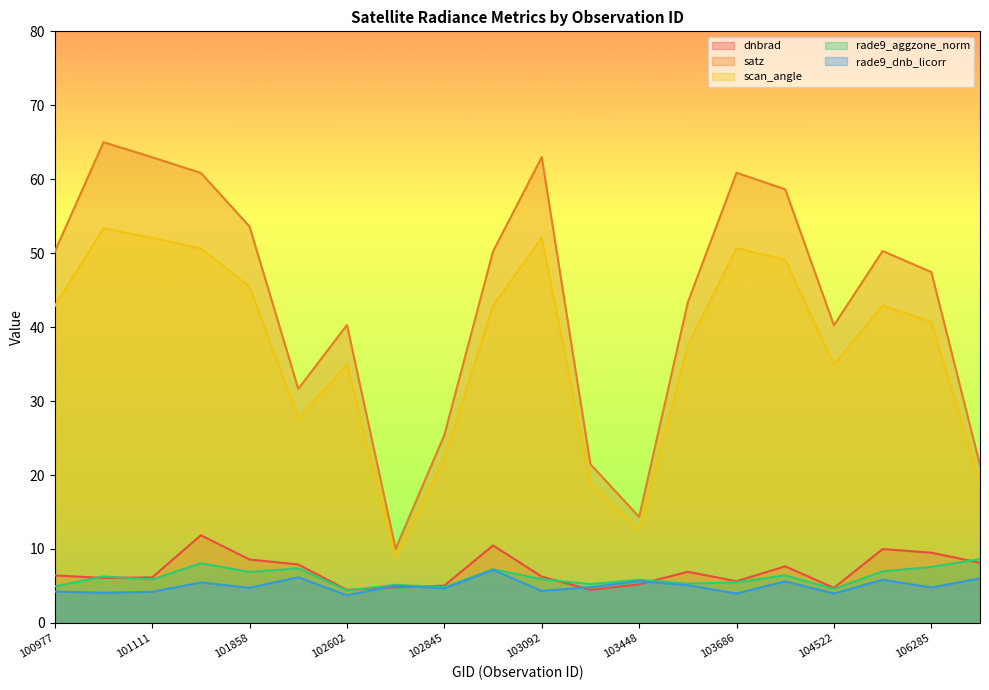

Which has a higher value, 102845 or 100977?

100977